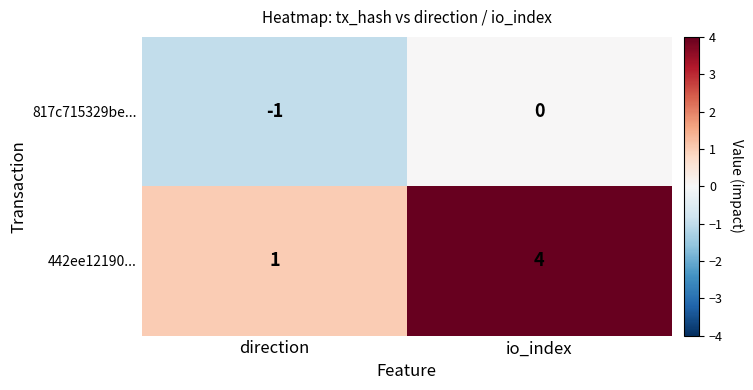

What is the total value across all series at io_index?

4